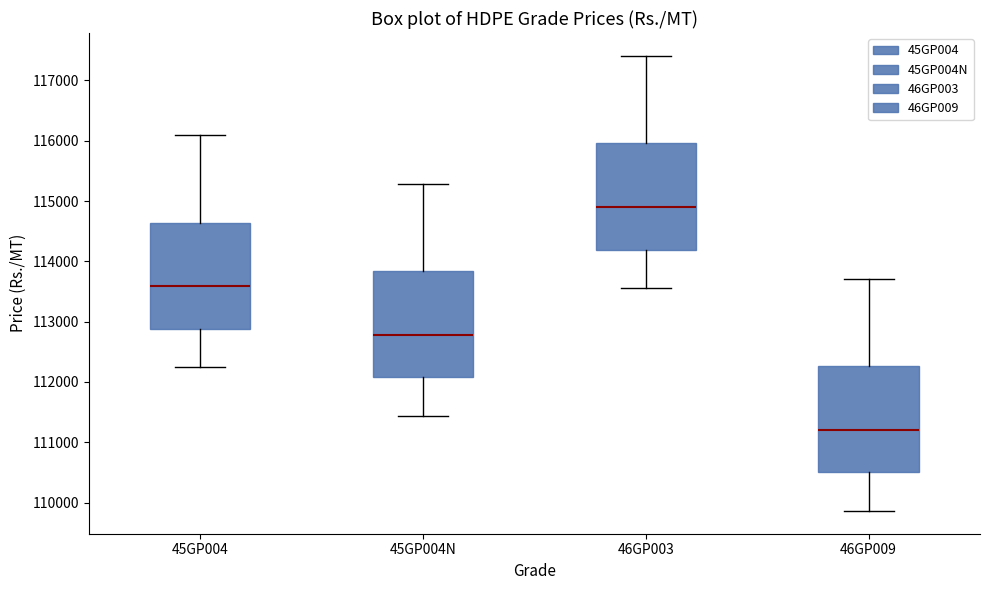

Reading left to right, read every box against the y-axis: the position of its median line, the range the box covers, and the ends of its whiskers. The values are not printed on the chart, so give them approximately, as read against the axis.

45GP004: median 113600, box 112900 to 114600, whiskers 112200 to 116100
45GP004N: median 112800, box 112100 to 113800, whiskers 111400 to 115300
46GP003: median 114900, box 114200 to 116000, whiskers 113600 to 117400
46GP009: median 111200, box 110500 to 112300, whiskers 109900 to 113700